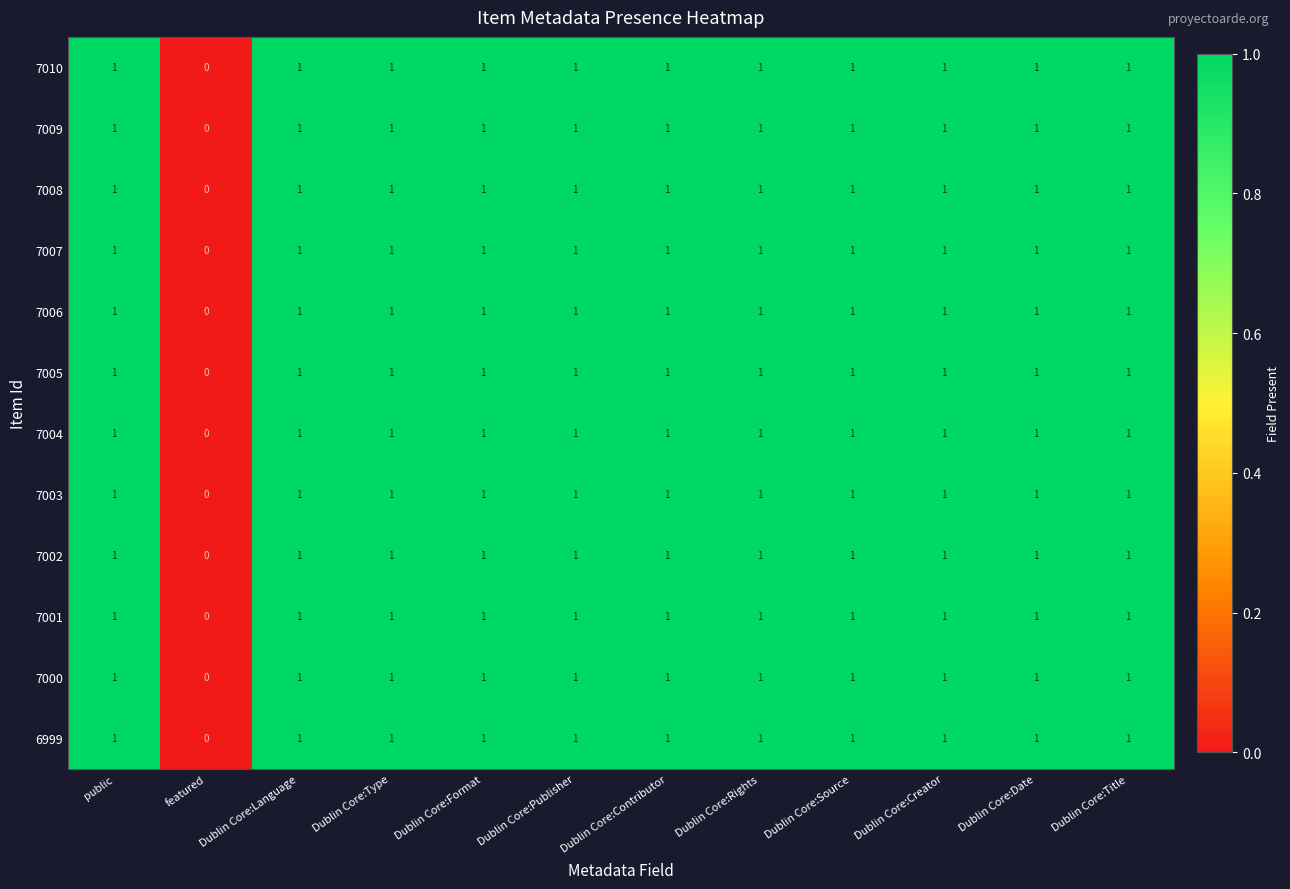

Which category has the lowest value across all series?

featured